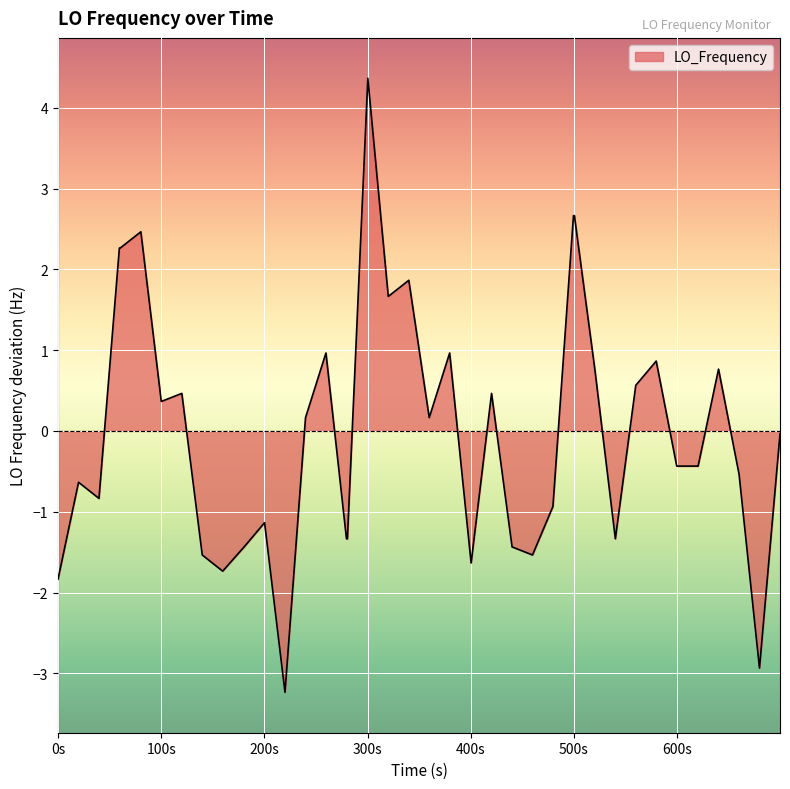

What is the maximum value shown in the chart?

4.4